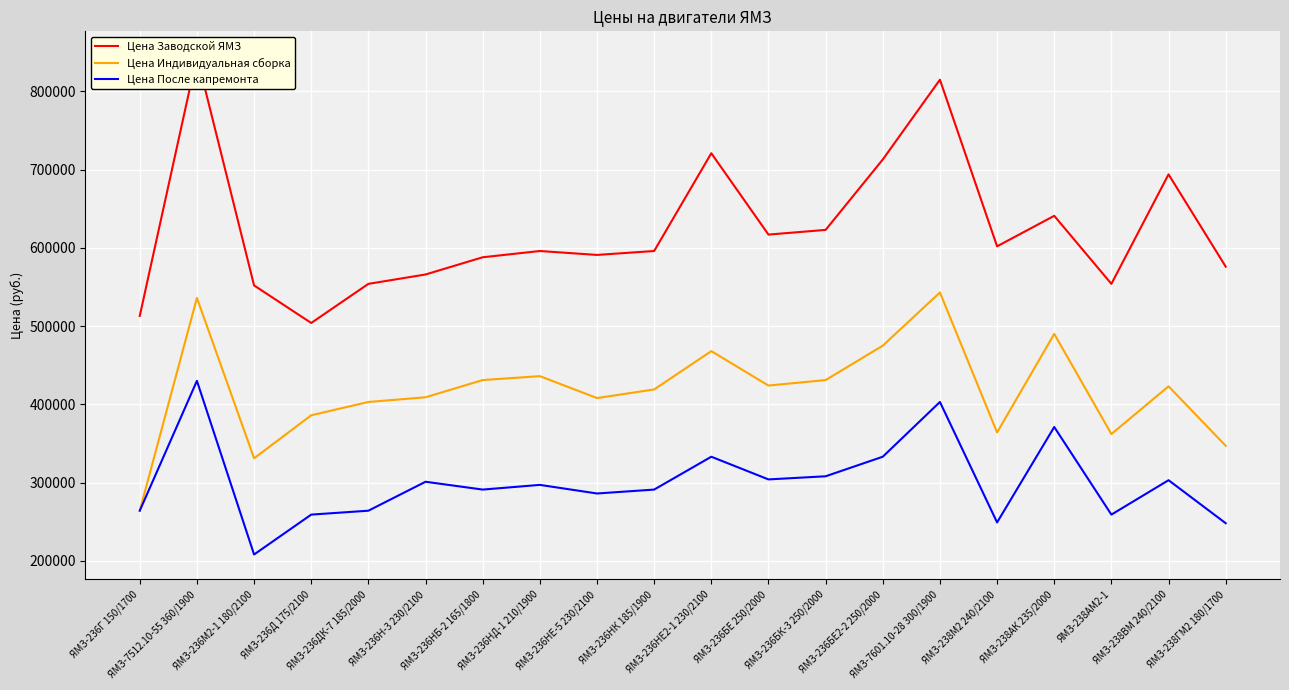

How many data points does each series have?

20